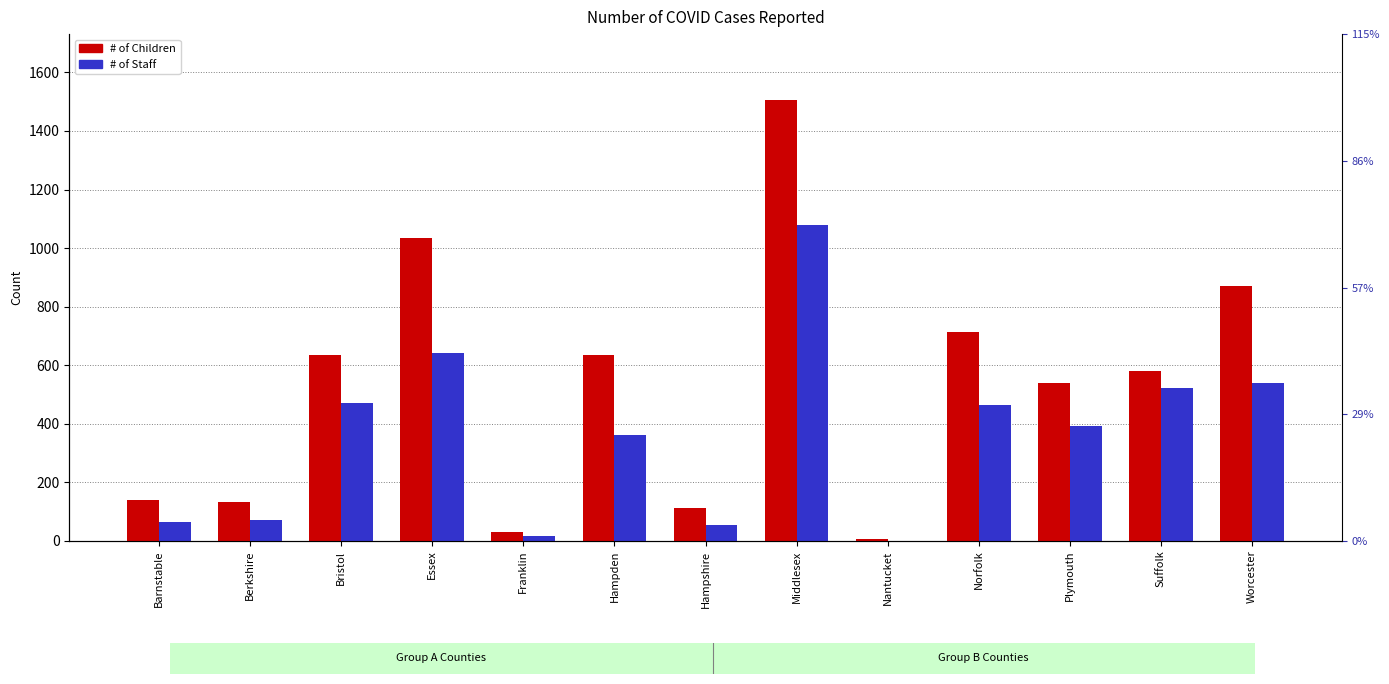

What is the label of the 11th bar from the left?

Plymouth